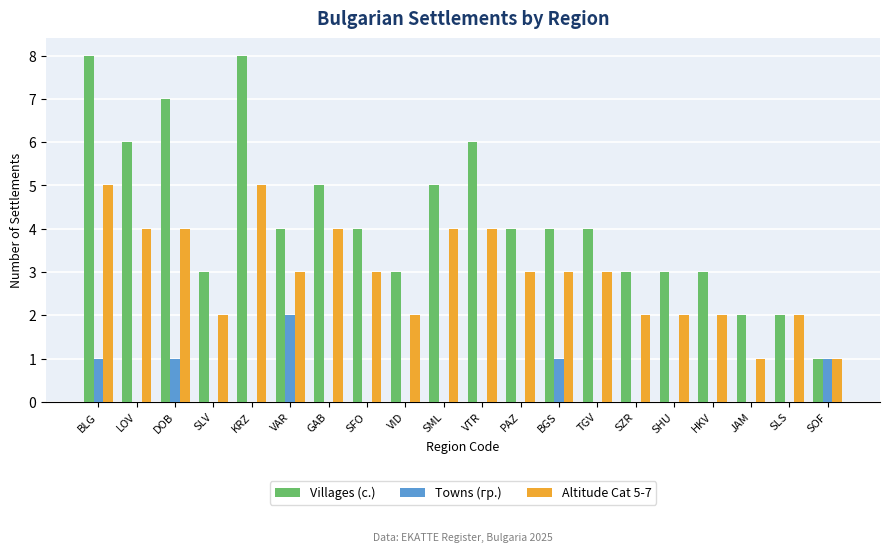

The Altitude Cat 5-7 series shows 2 at VID. True or false?

True